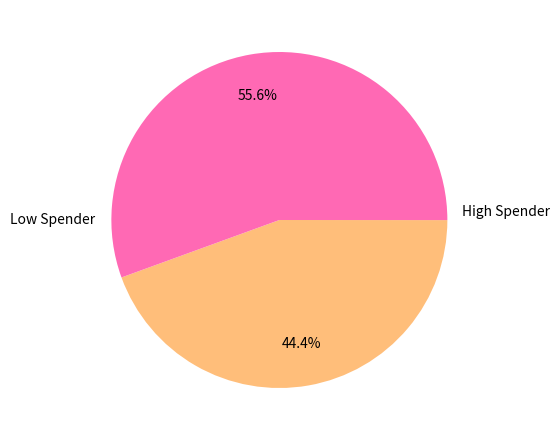

Does any single category account for the majority?

Yes